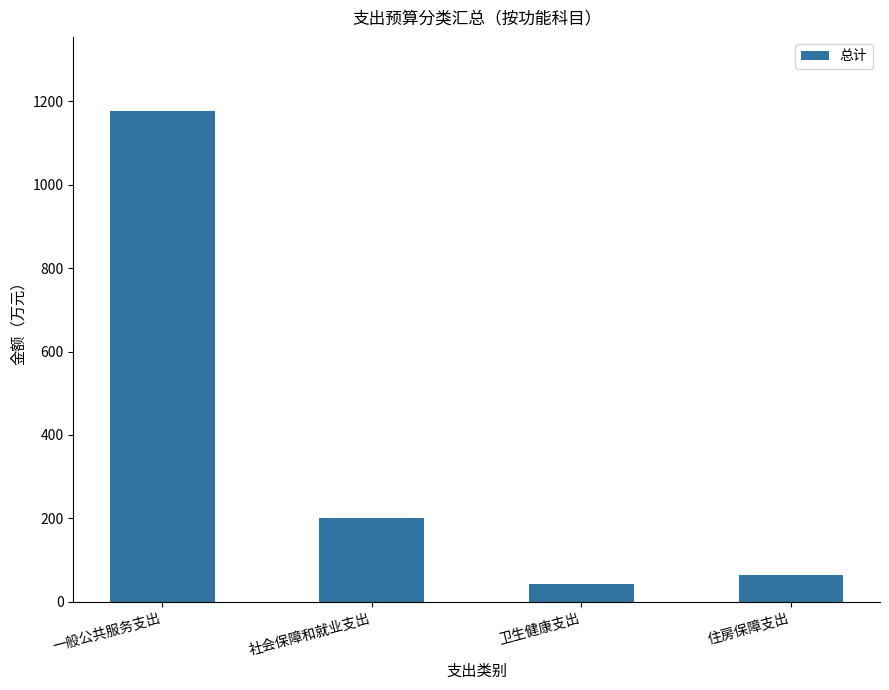

List the labels in order of value, smallest first.

卫生健康支出, 住房保障支出, 社会保障和就业支出, 一般公共服务支出